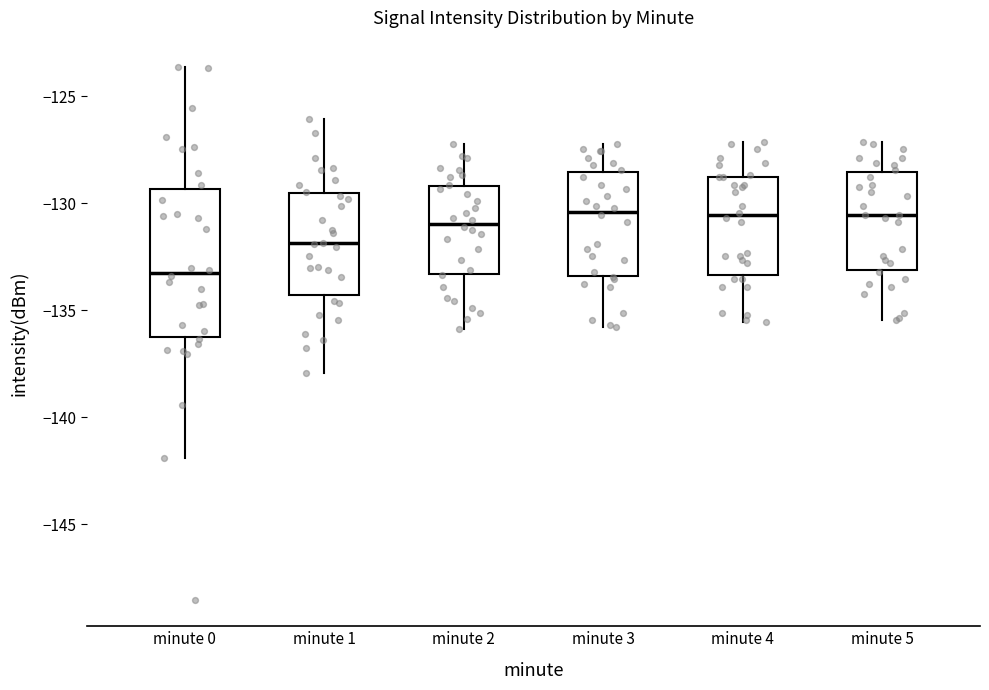

Where is the lower edge of the box for minute 0 on the y-axis? The values are not printed on the chart, so give them approximately, as read against the axis.

-136.0